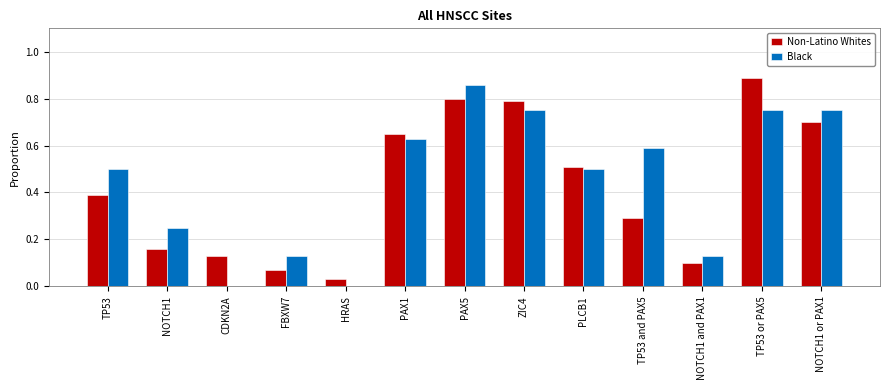

How many groups of bars are there?

13